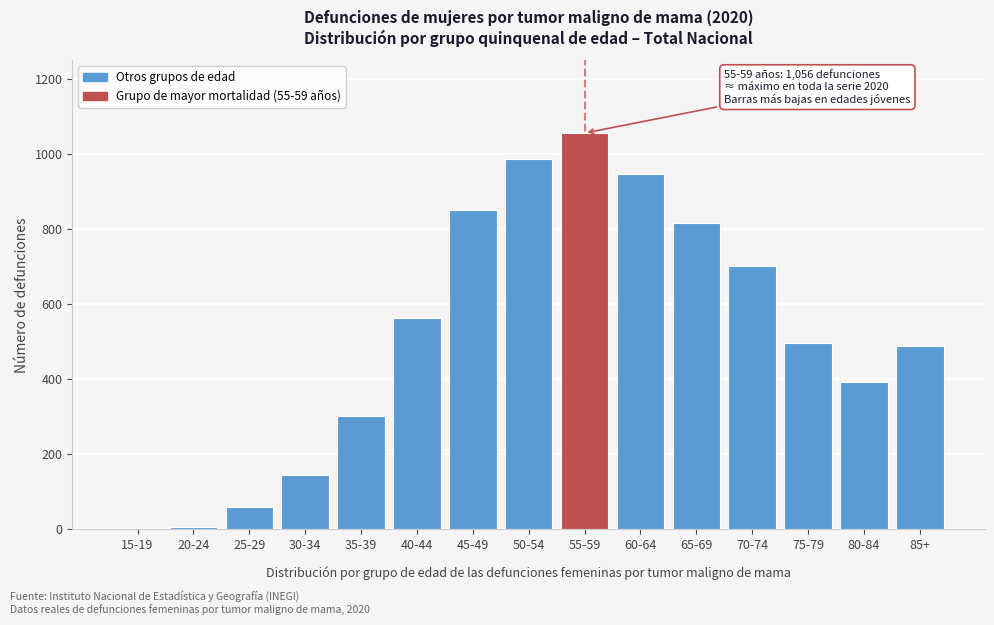

Reading left to right, what are all the values shown in this chart?

15-19=1	20-24=6	25-29=61	30-34=145	35-39=301	40-44=562	45-49=852	50-54=986	55-59=1056	60-64=948	65-69=816	70-74=701	75-79=498	80-84=394	85+=489